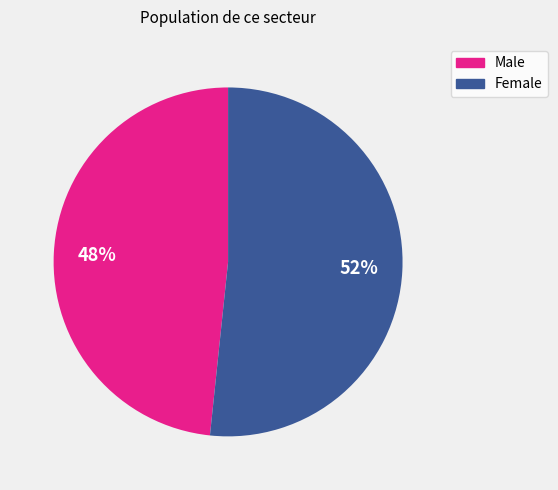

True or false: Male accounts for 48% of the total.

True